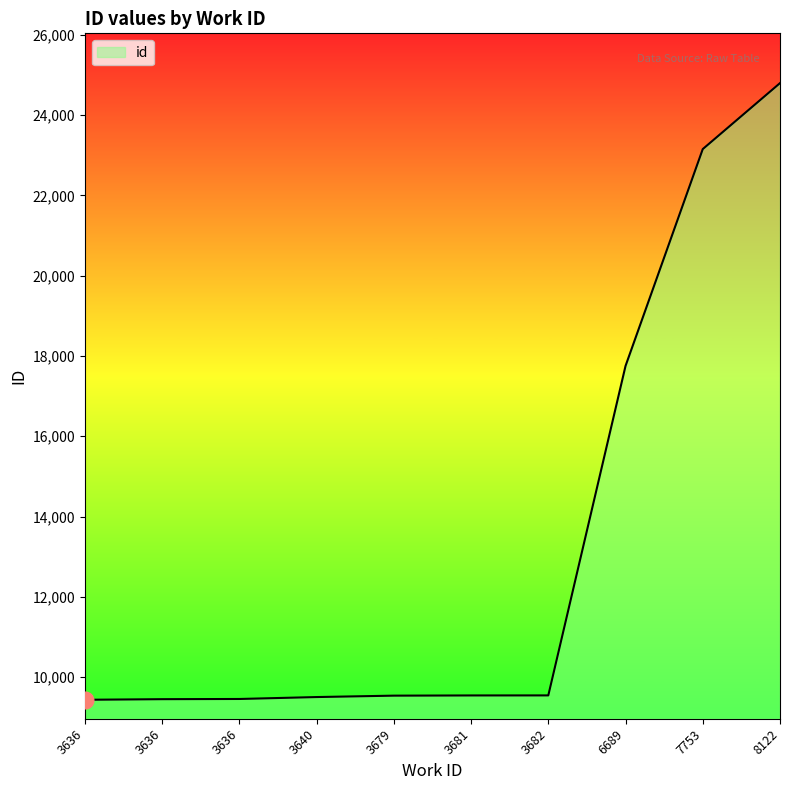

Which category has the highest value across all series?

8122